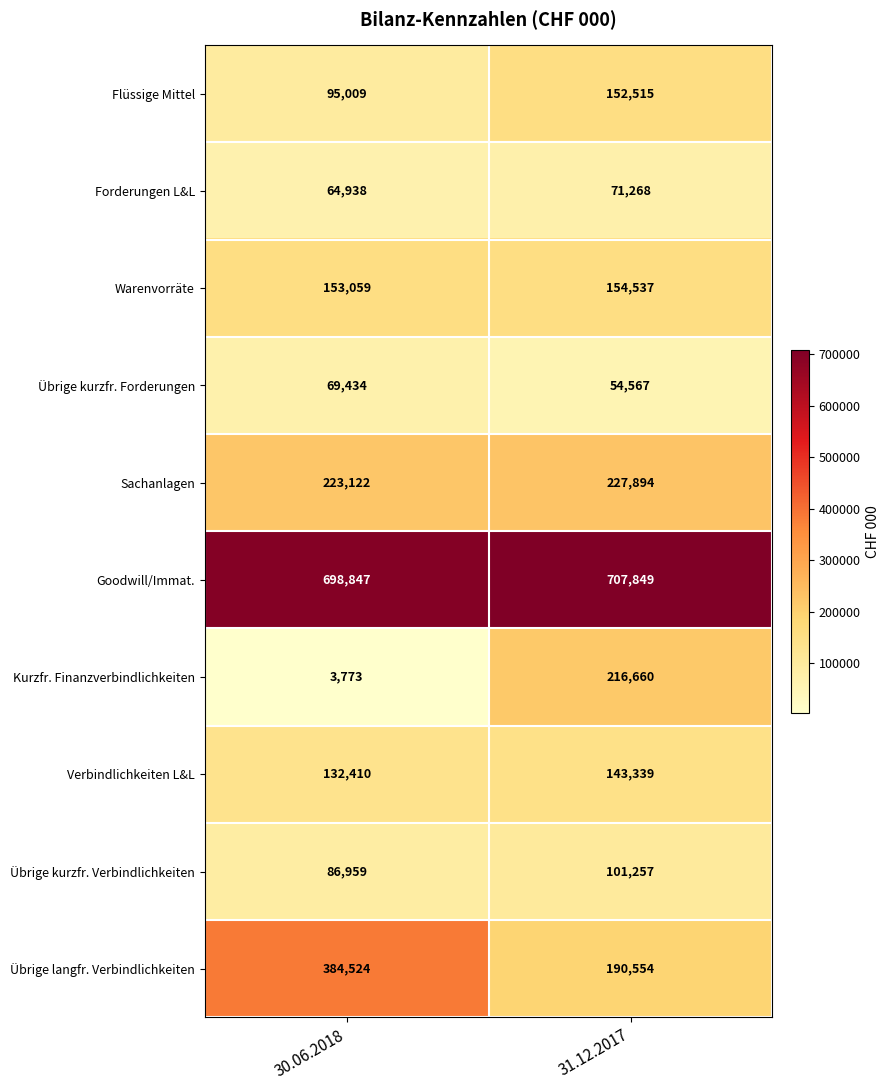

At 31.12.2017, list the series in order from smallest to largest.

Übrige kurzfr. Forderungen, Forderungen L&L, Übrige kurzfr. Verbindlichkeiten, Verbindlichkeiten L&L, Flüssige Mittel, Warenvorräte, Übrige langfr. Verbindlichkeiten, Kurzfr. Finanzverbindlichkeiten, Sachanlagen, Goodwill/Immat.